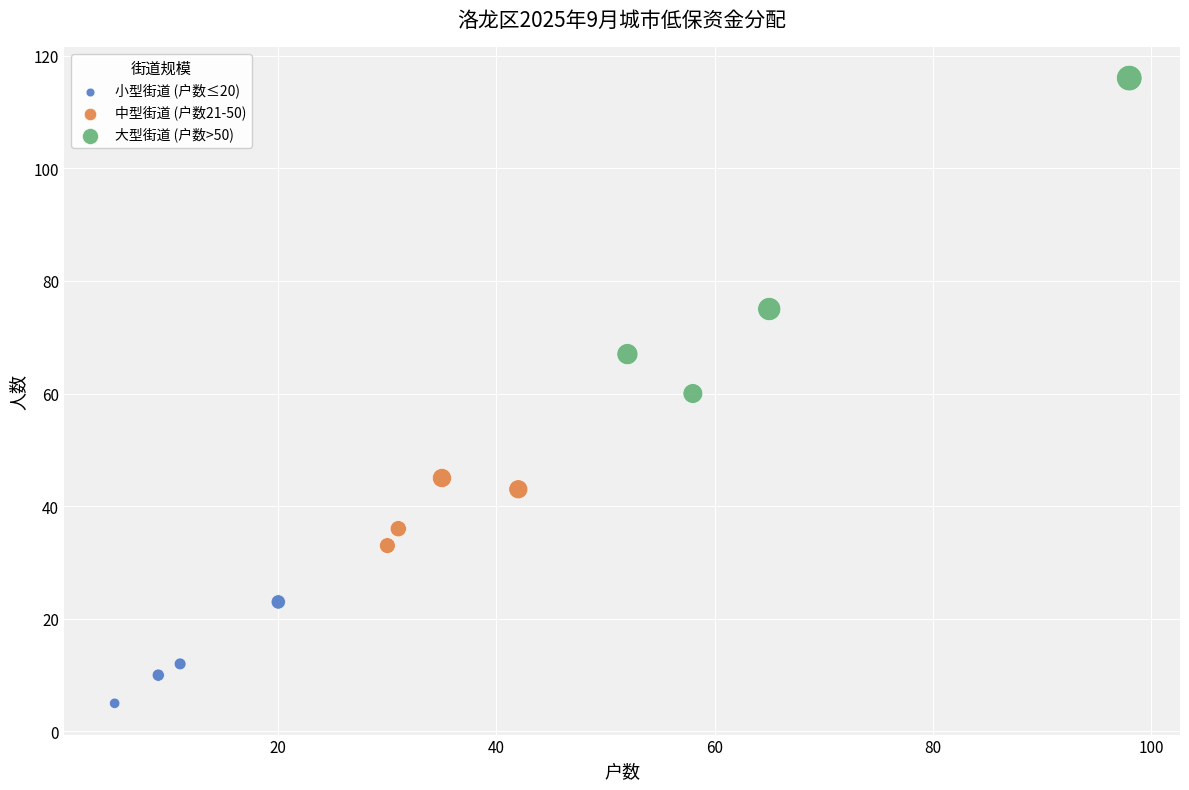

Which series has the largest Y range (max minus min)?

大型街道 (户数>50)